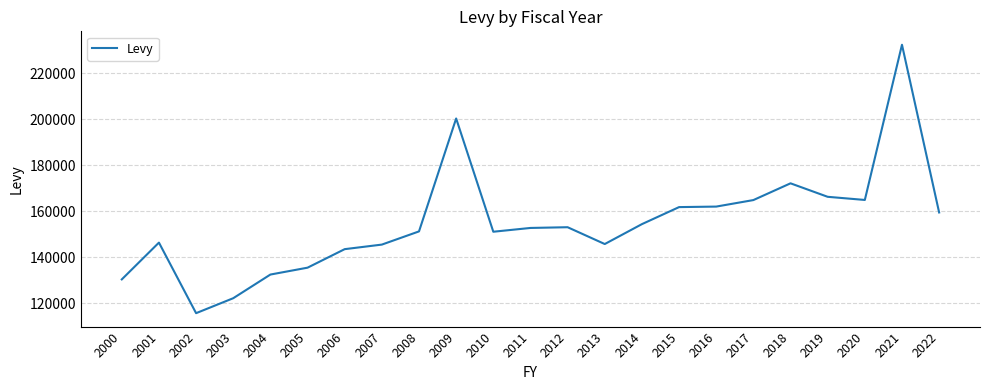

The value at 2014 is 262373. True or false?

False